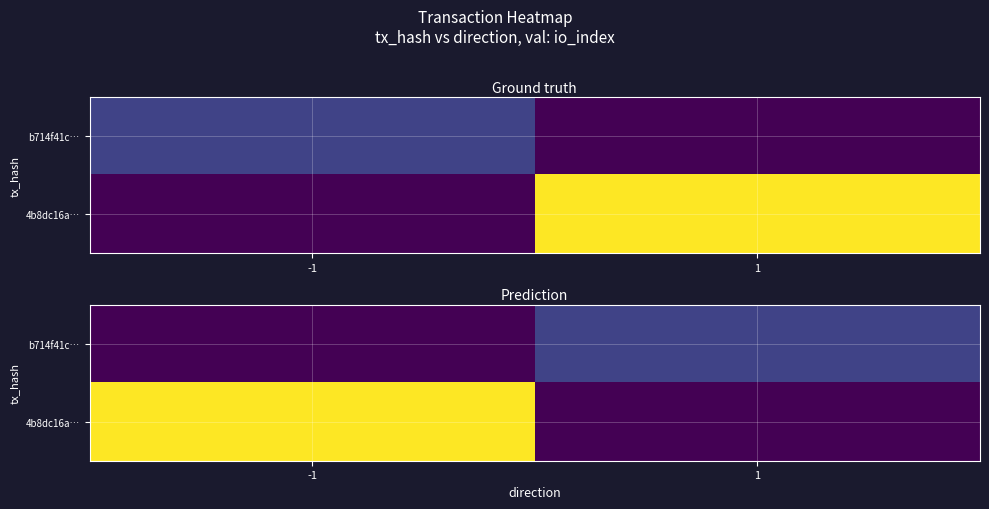

At 1, list the series in order from largest to smallest.

b714f41c…, 4b8dc16a…